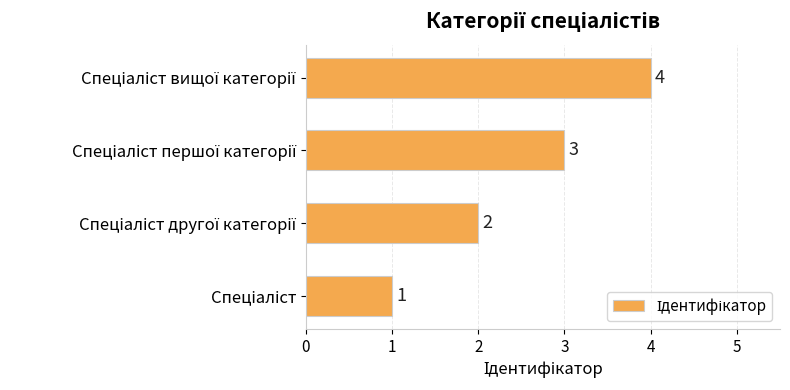

Count the values in the range 2 to 4.

3